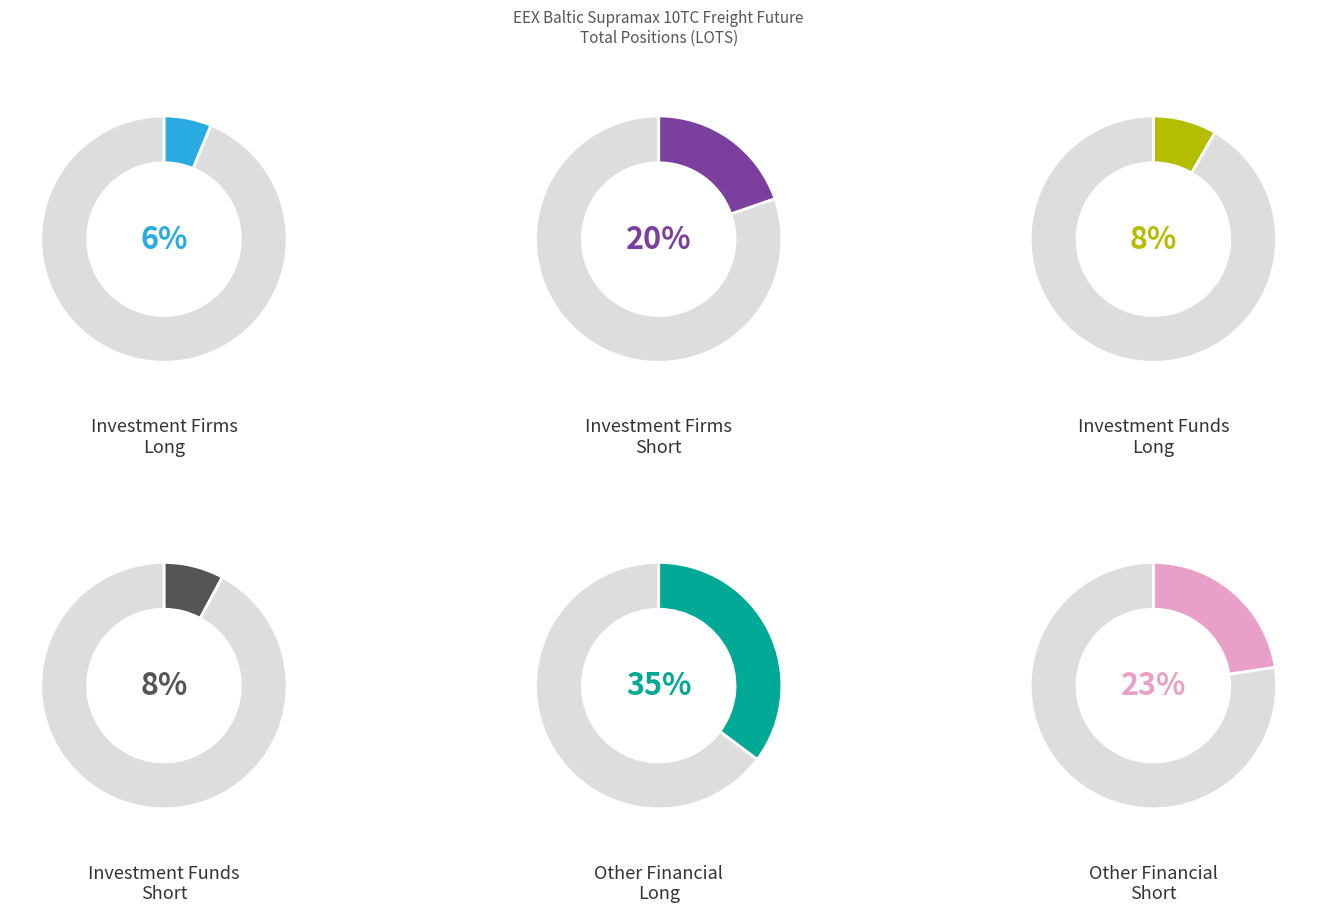

Count the number of slices in the pie.

6